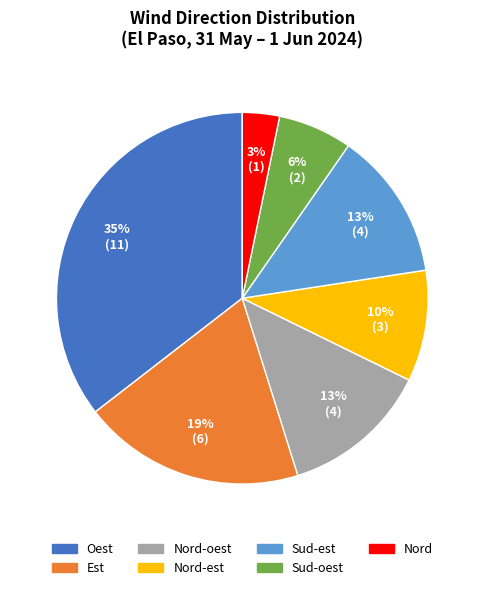

To the nearest percent, what is the difference between the largest and smallest slice percentages?

32%